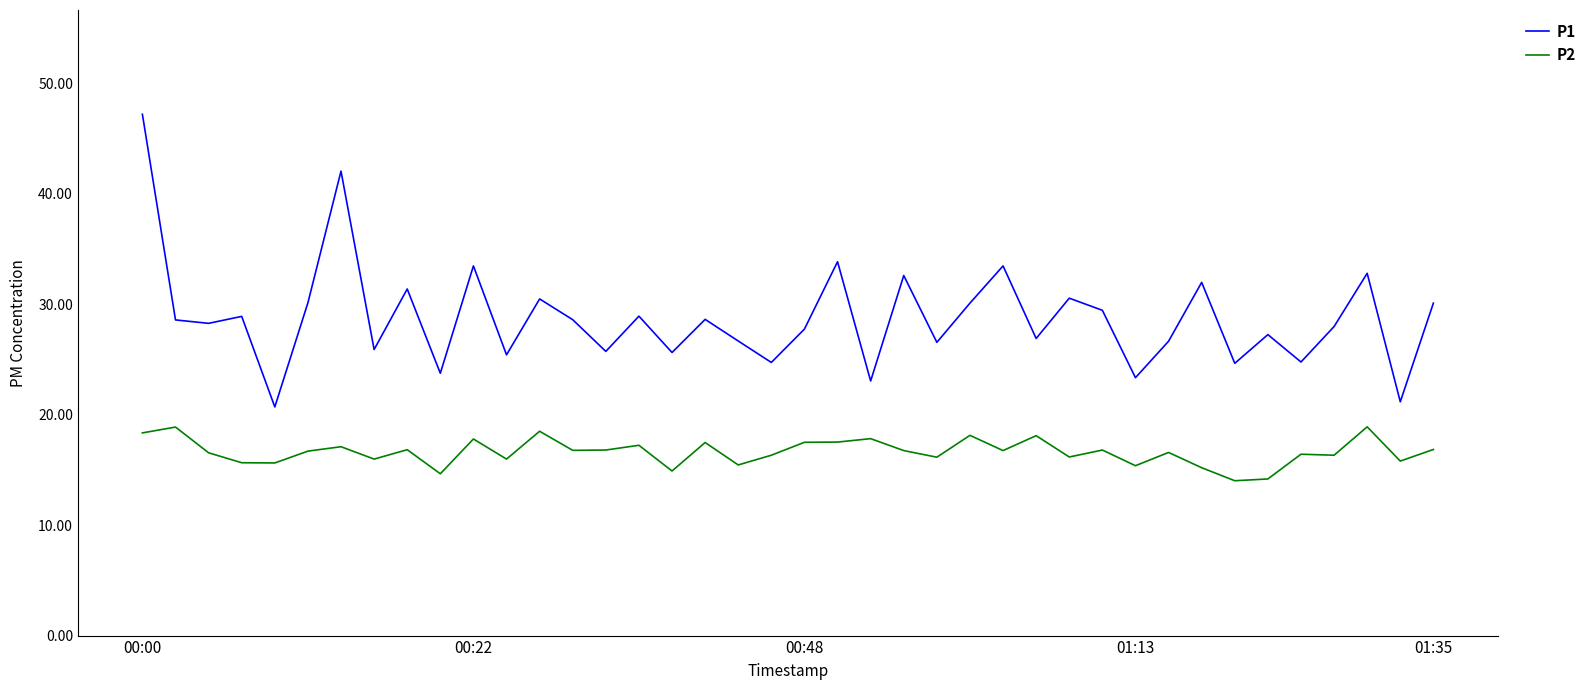

Rank the series by their average value, from highest to lowest.

P1, P2